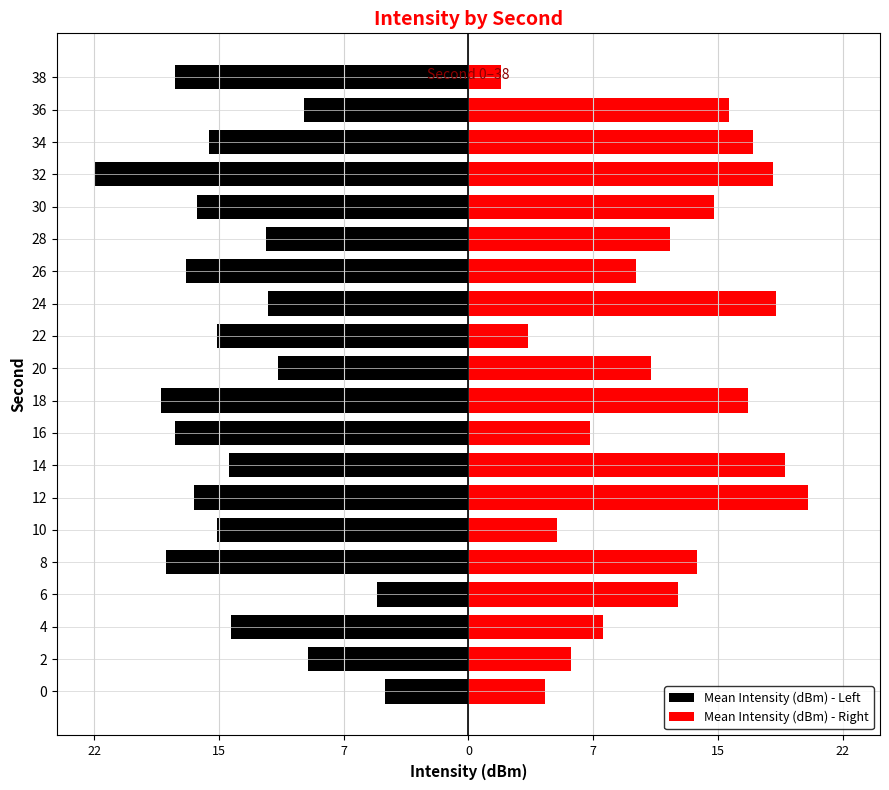

How many bars are there in each group?

2